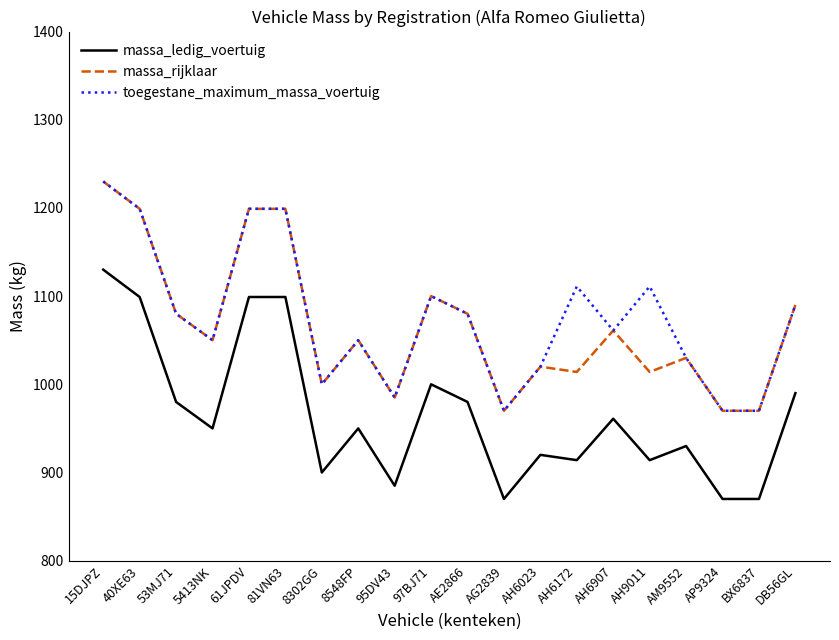

The massa_ledig_voertuig series shows 990 at DB56GL. True or false?

True